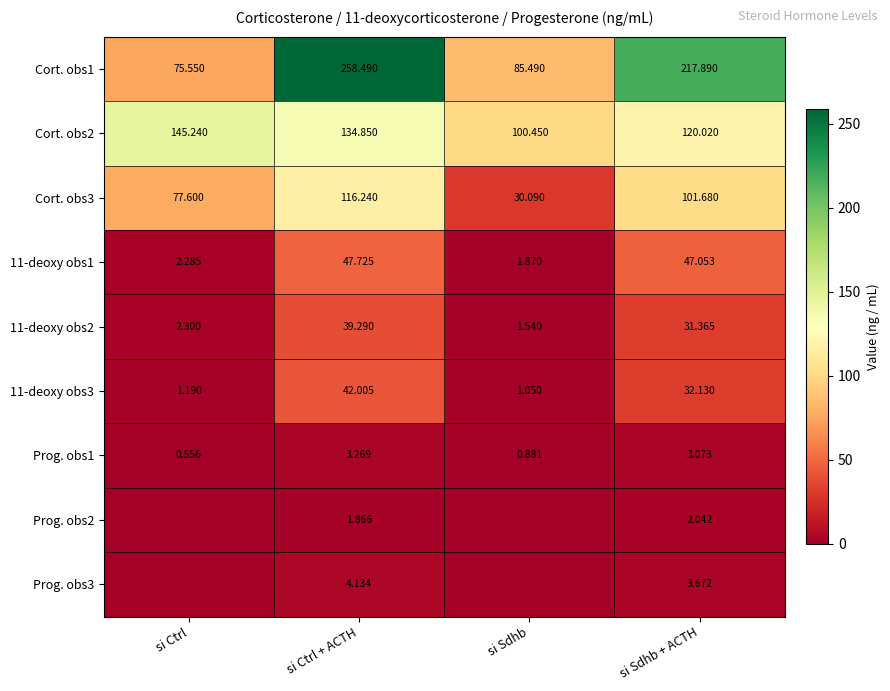

Which category has the lowest value in the Prog. obs1 series?

si Ctrl